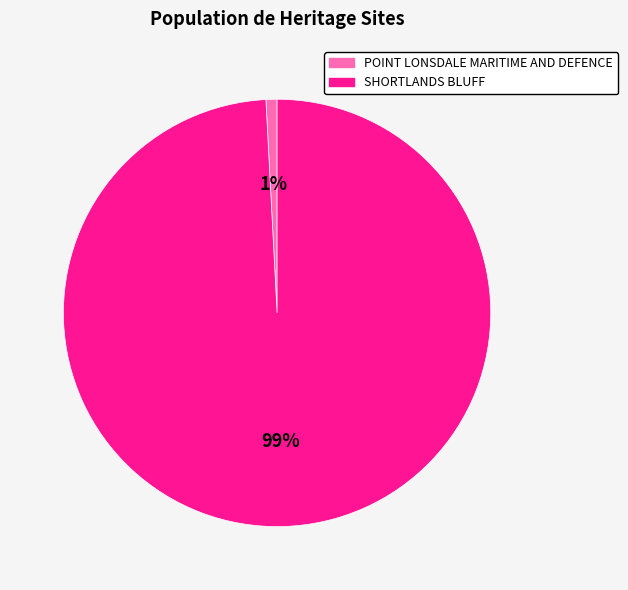

To the nearest percent, what is the combined percentage of SHORTLANDS BLUFF and POINT LONSDALE MARITIME AND DEFENCE?

100%